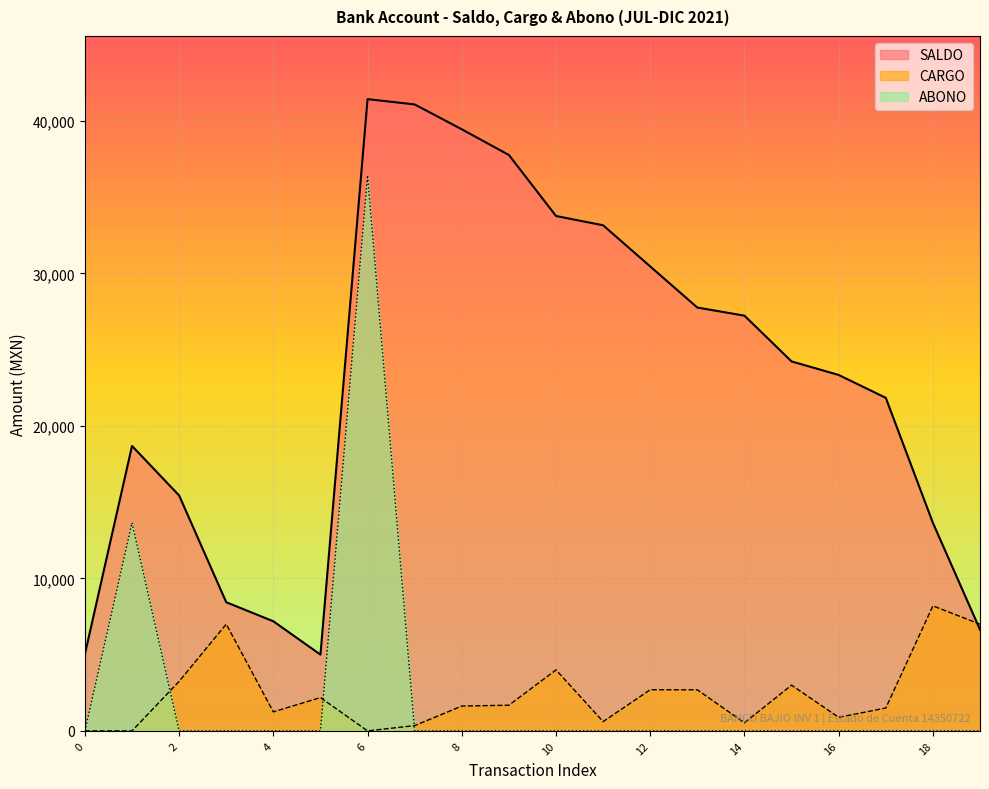

Between 4 and 0, which is larger?

4